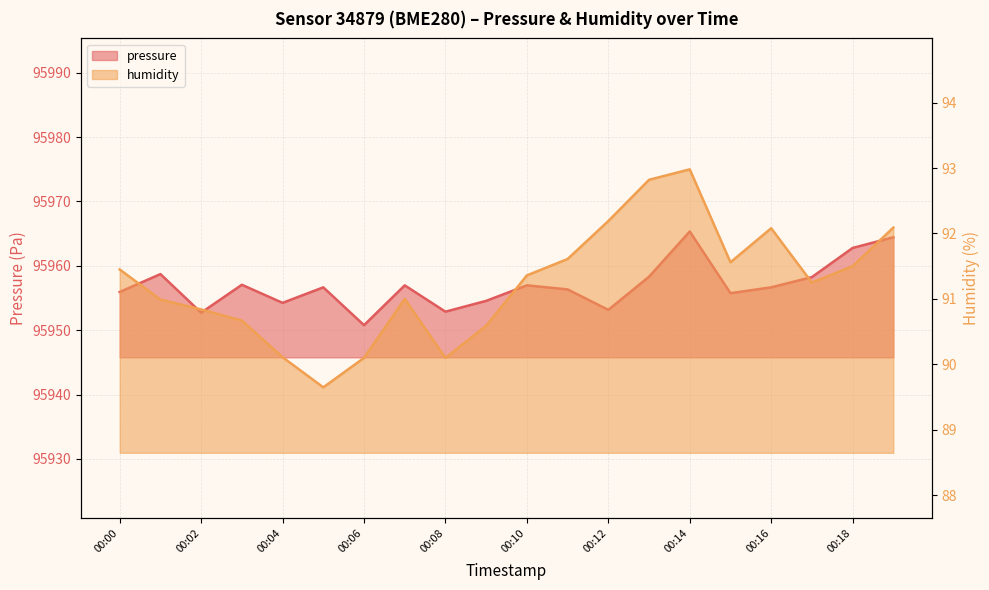

What is the spread (max minus min) of values at 00:01?

95867.7